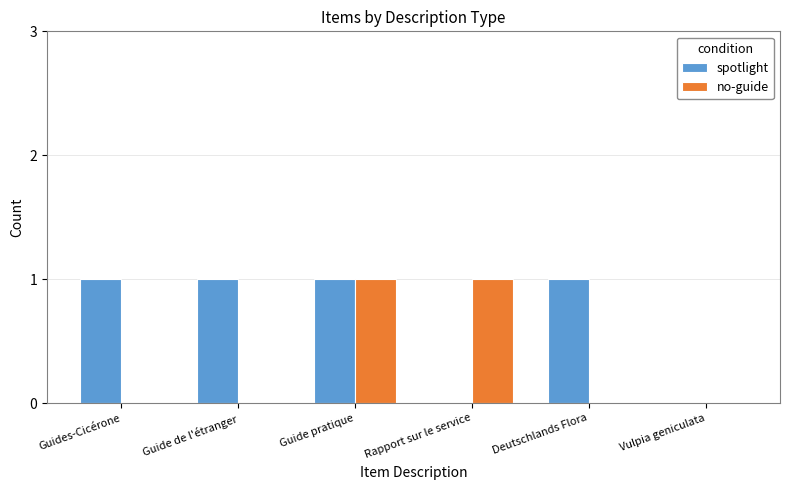

Which series has the largest total across all categories?

spotlight